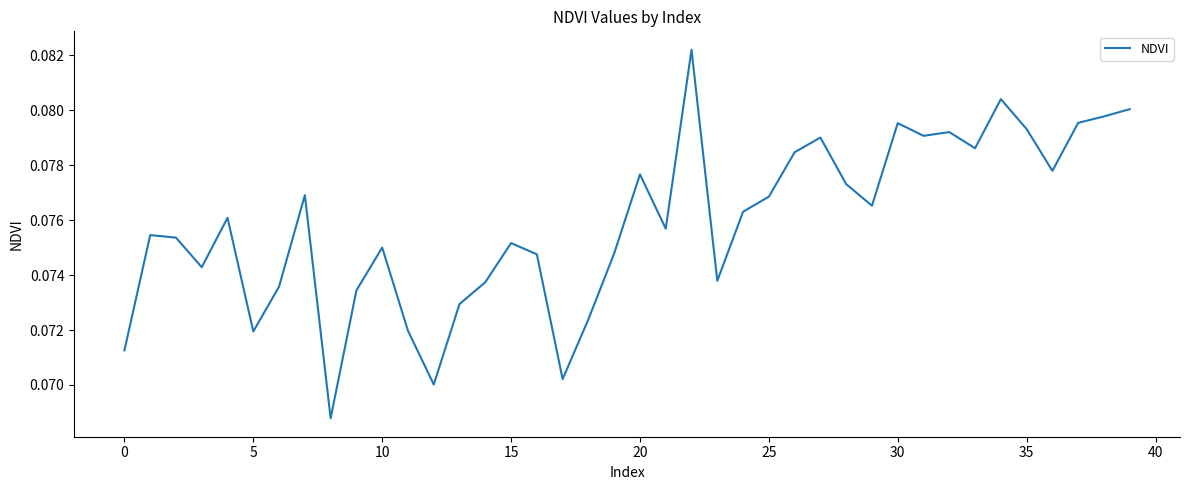

How many lines are shown in the chart?

1